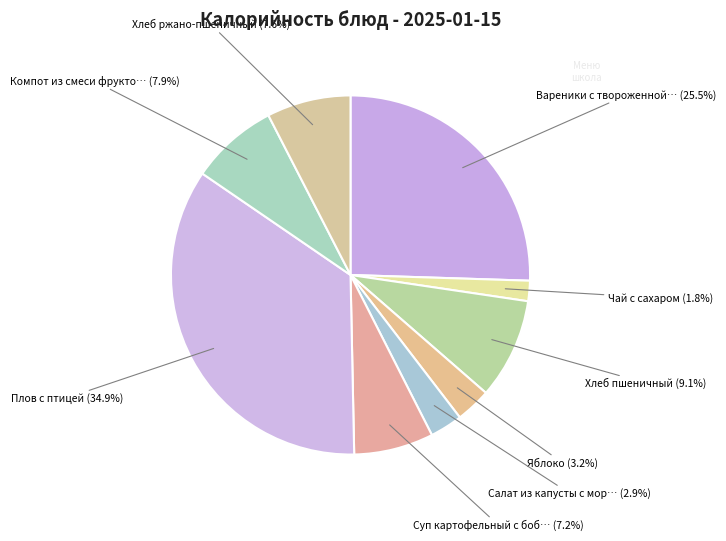

How many segments does this pie chart have?

9